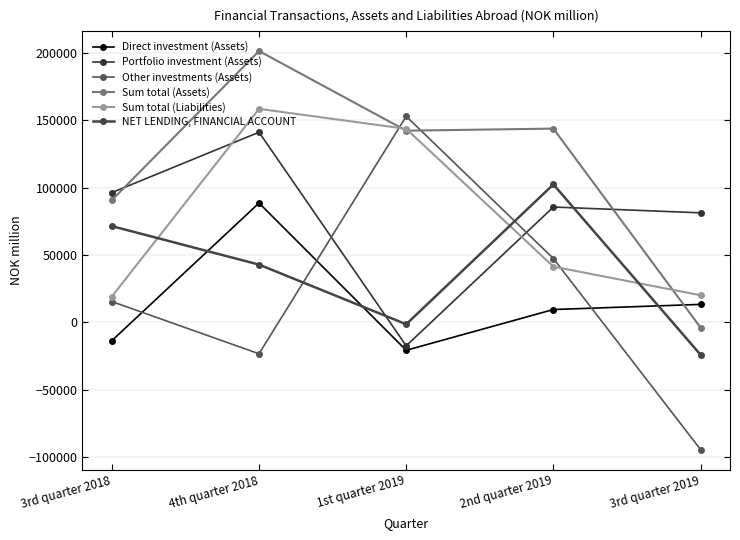

What is the value of the Sum total (Liabilities) point at the 2nd from the left?

158510